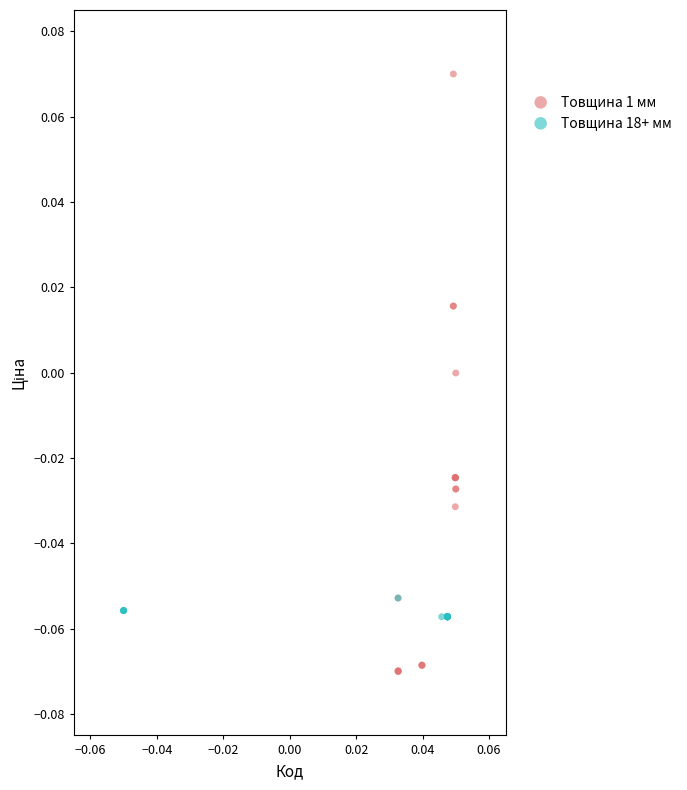

What are all the series names shown in the legend?

Товщина 1 мм, Товщина 18+ мм